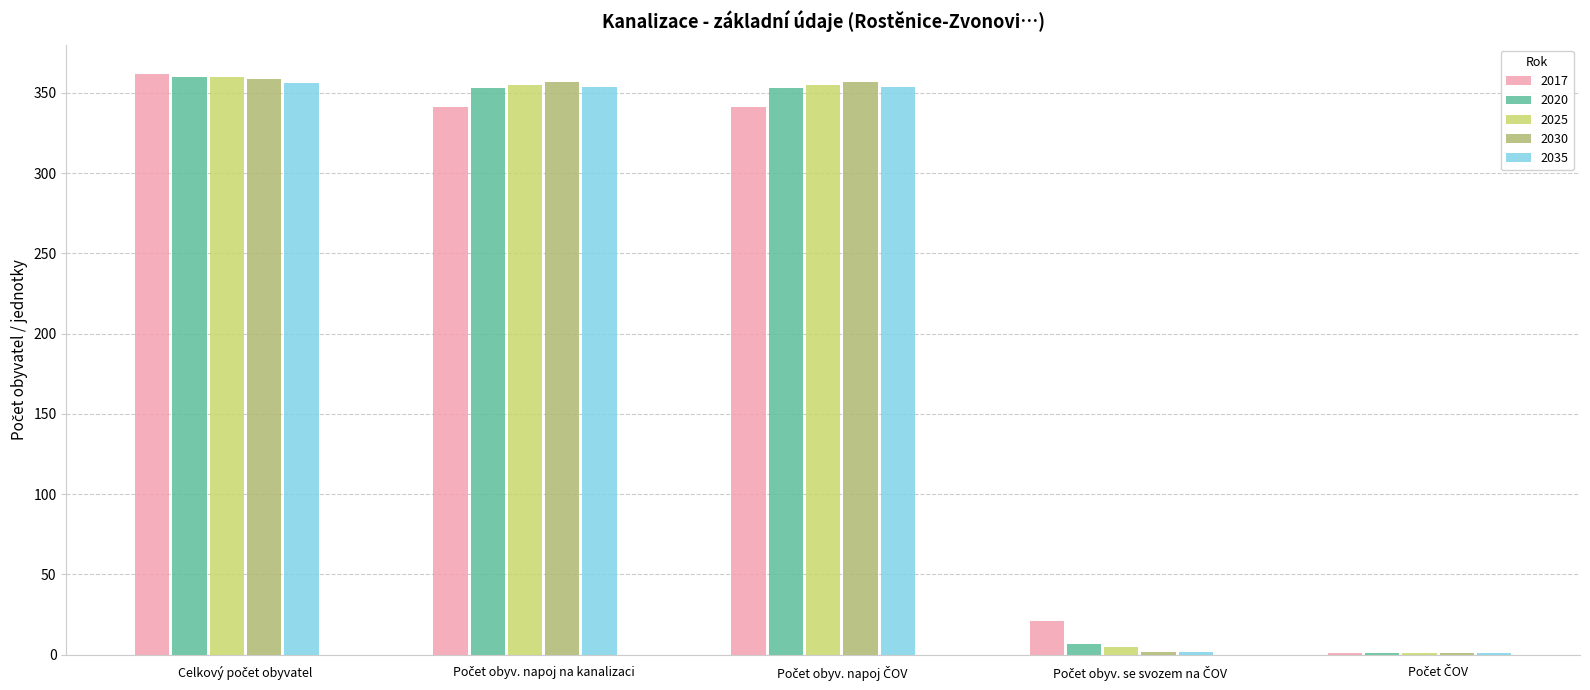

What is the maximum value shown in the chart?

362